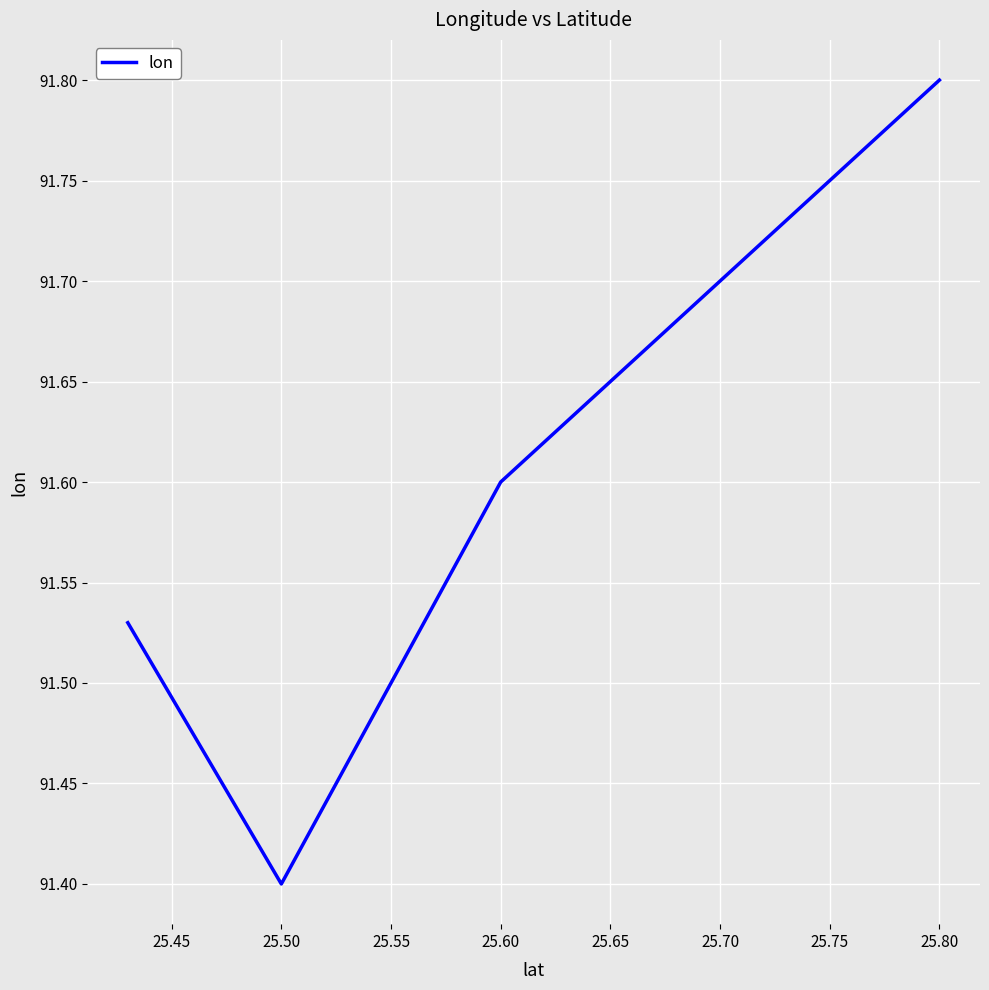

What is the sum of all values?

458.0